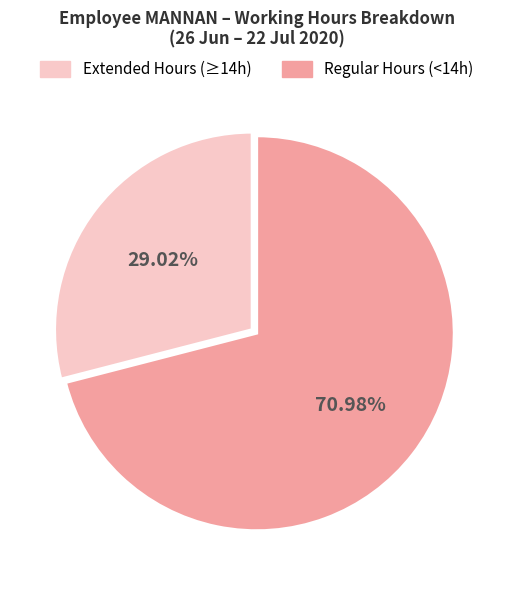

Which category has the biggest portion of the pie?

Regular Hours (<14h)